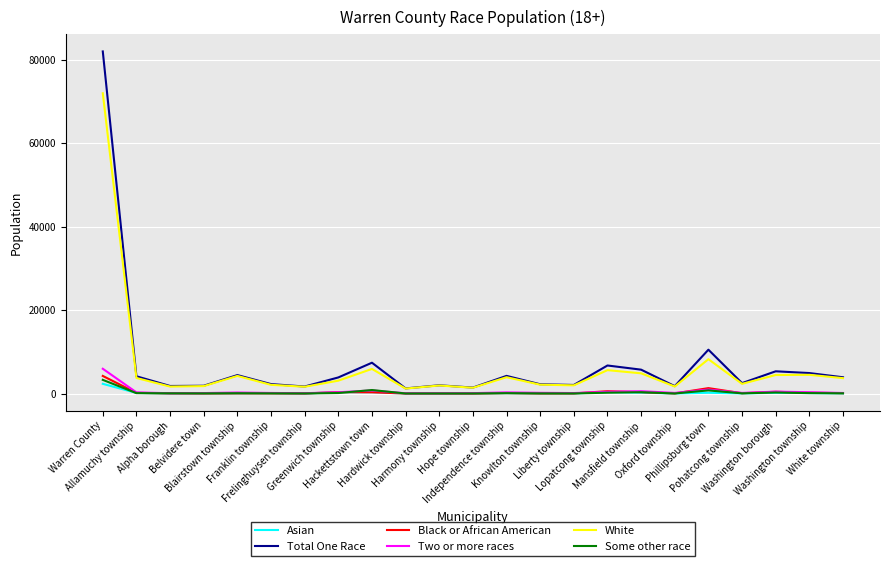

What is the maximum value for Black or African American?

4219